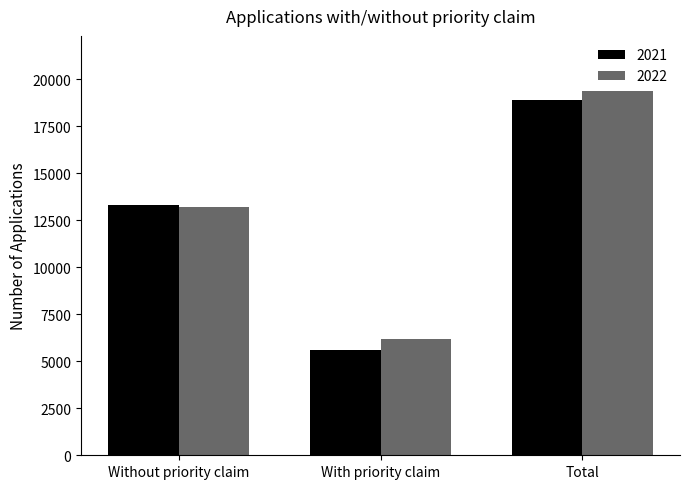

Rank the series by their maximum value, from highest to lowest.

2022, 2021